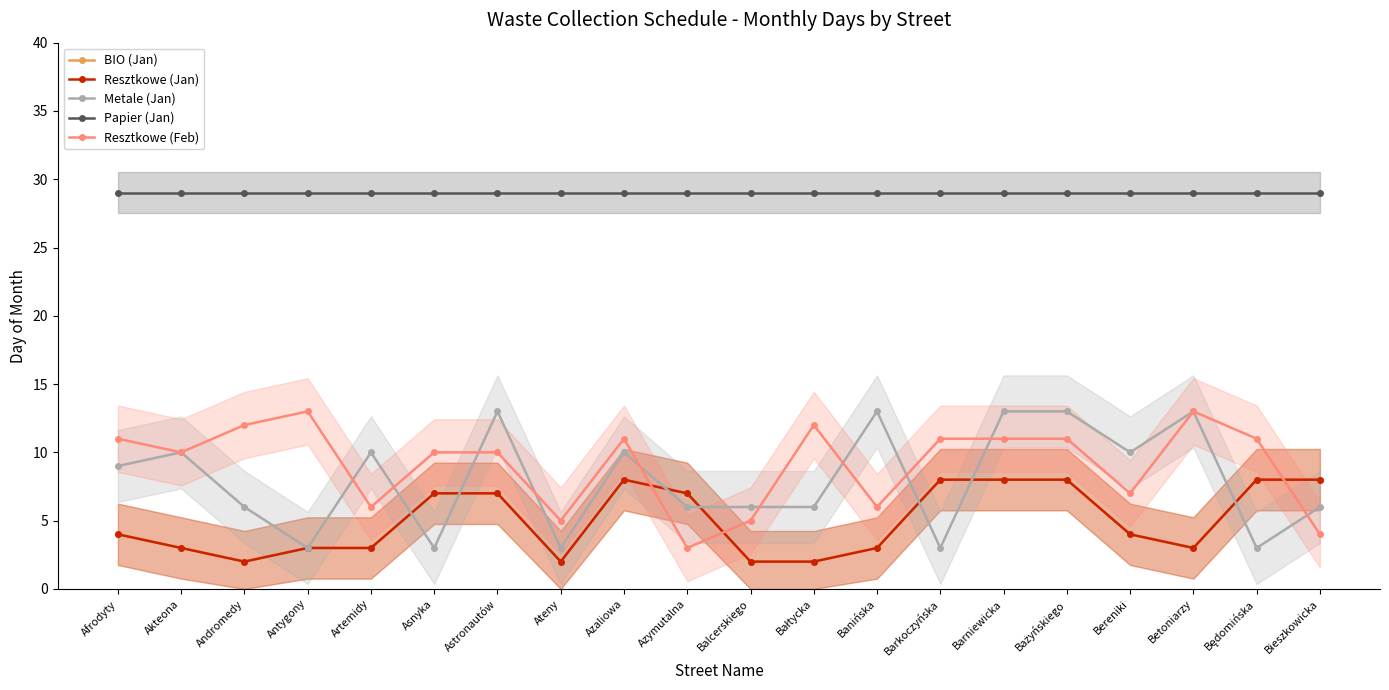

Between which two adjacent categories do Resztkowe (Jan) and Resztkowe (Feb) first intersect?

Azaliowa and Azymutalna